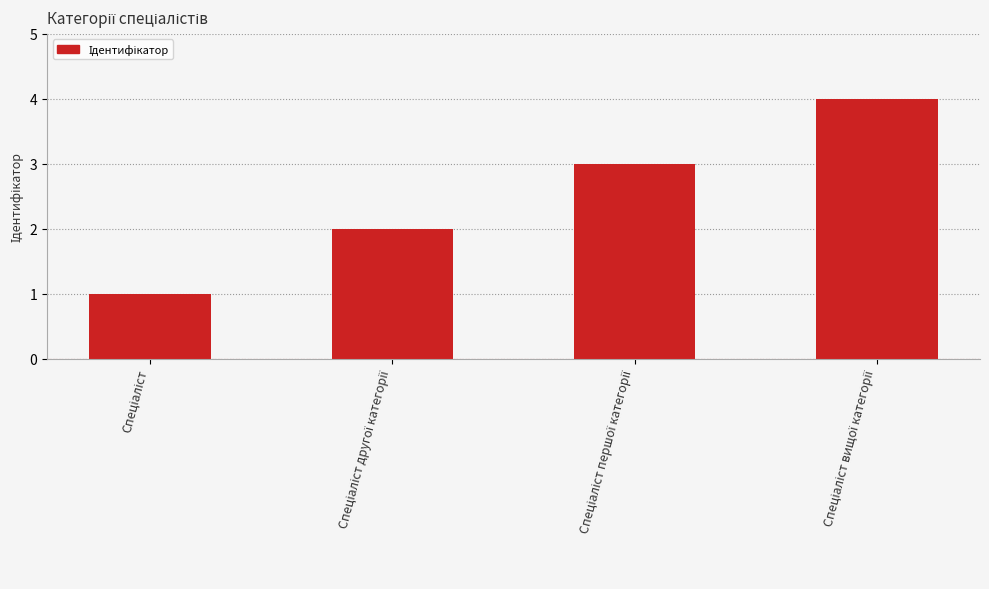

Count the number of data series in this chart.

1